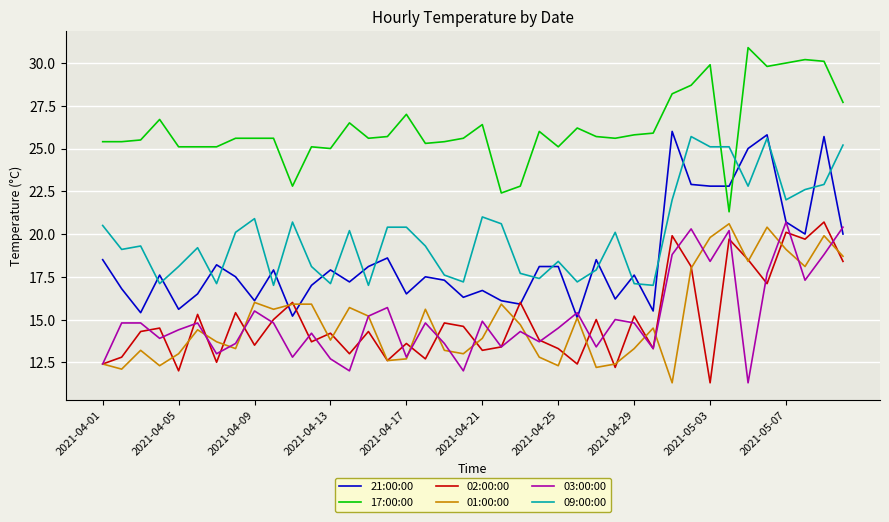

What is the difference between the maximum and second lowest values in the 21:00:00 series?

10.8